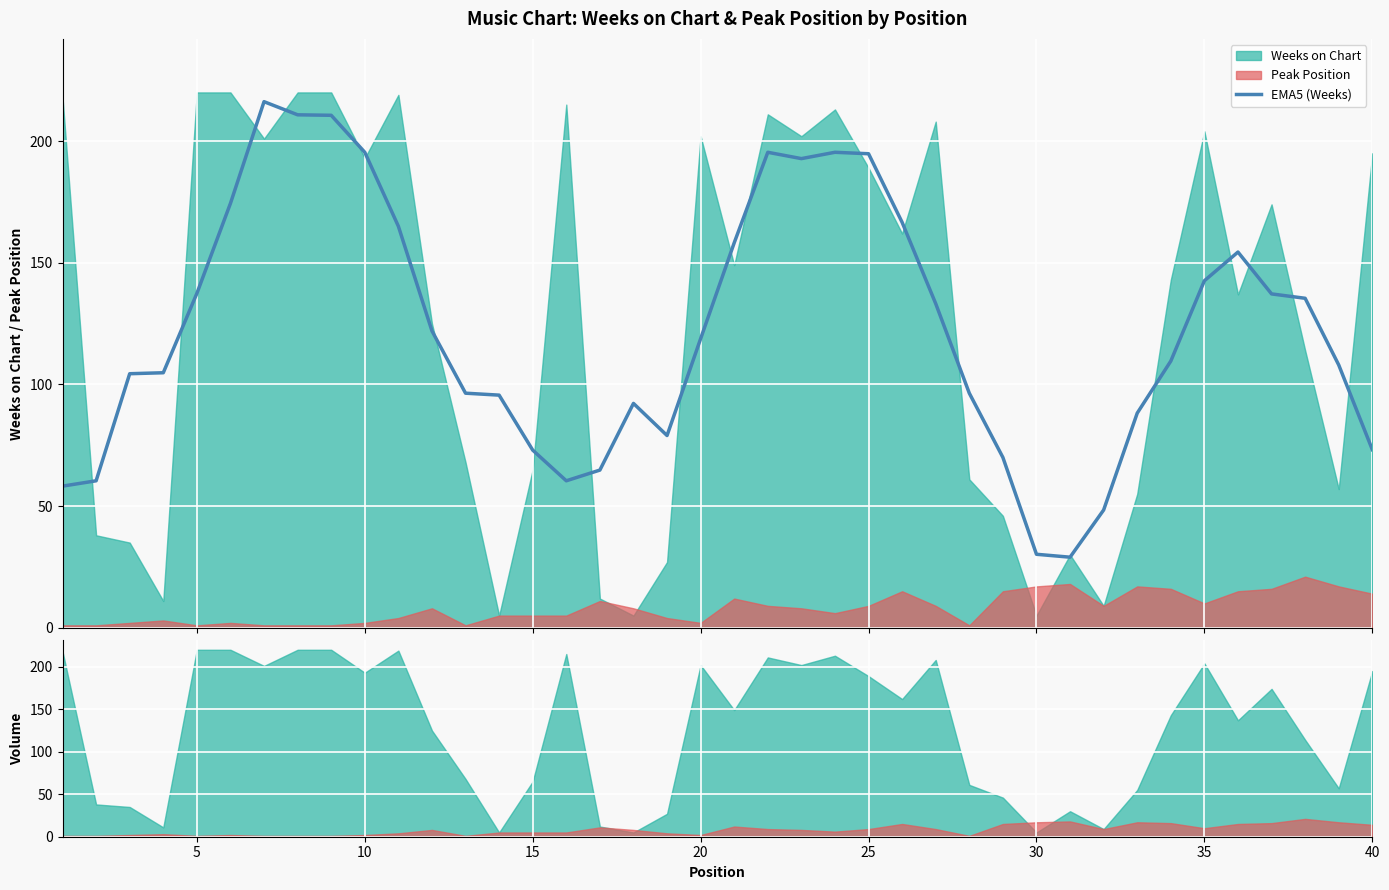

What is the highest value of the EMA5 (Weeks) series?

216.2